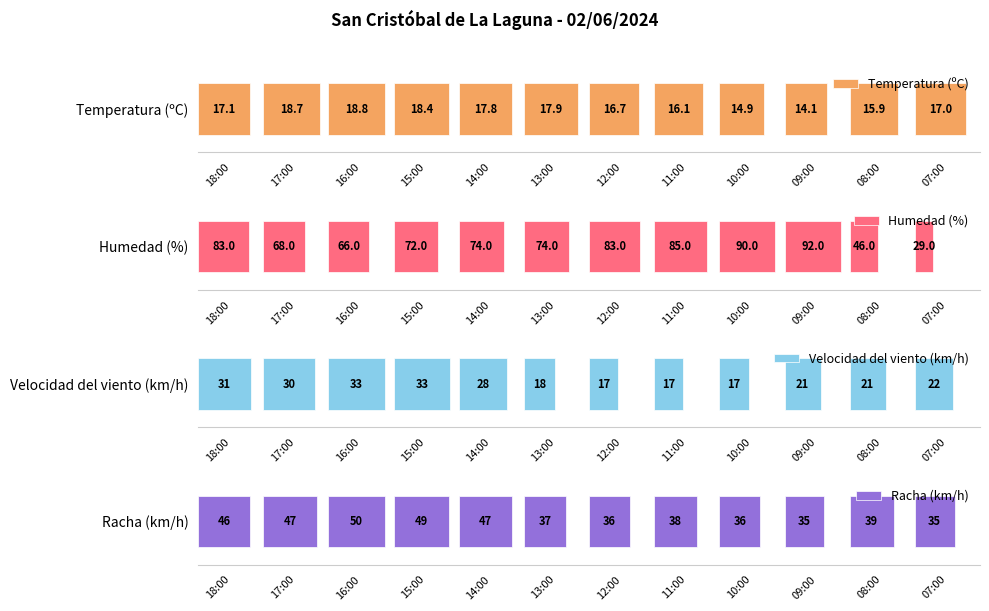

Between 16:00 and 08:00, which is larger?

16:00